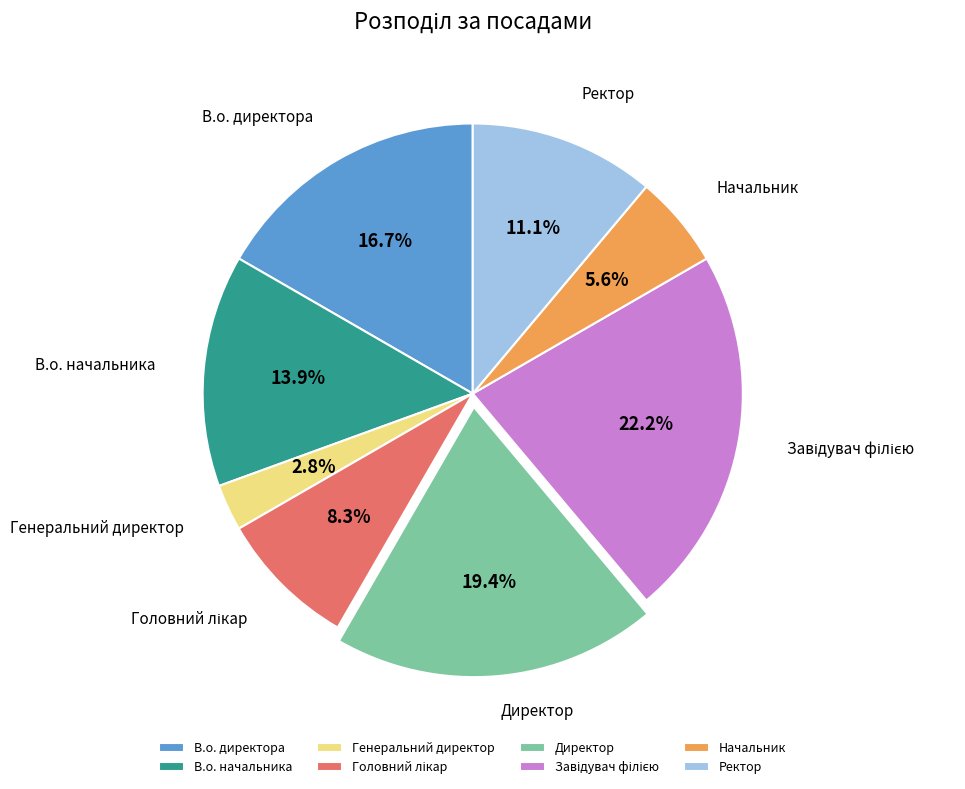

How much of the chart is everything except Начальник?

94.4%